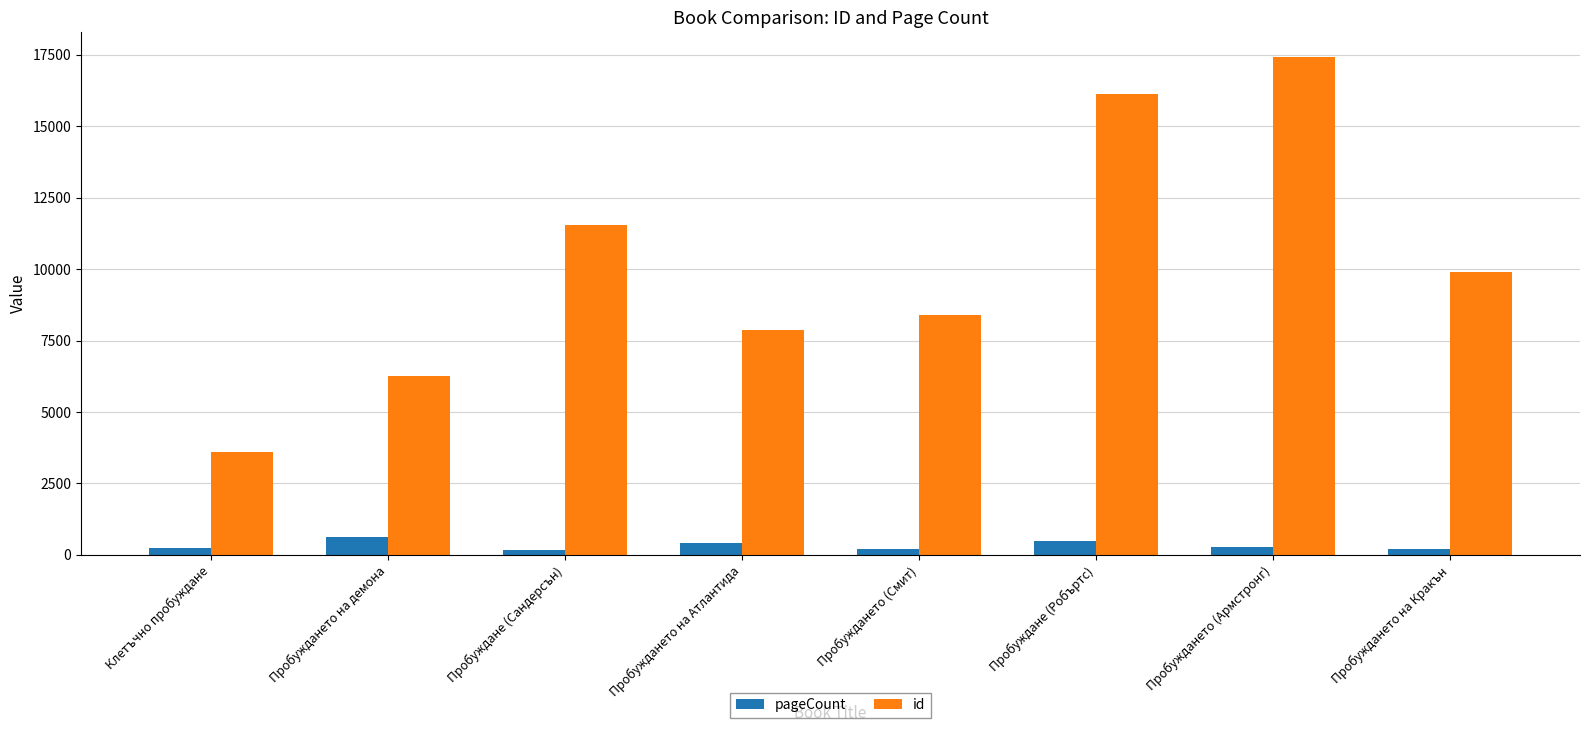

At which category does the chart reach its peak across all series?

Пробуждането (Армстронг)